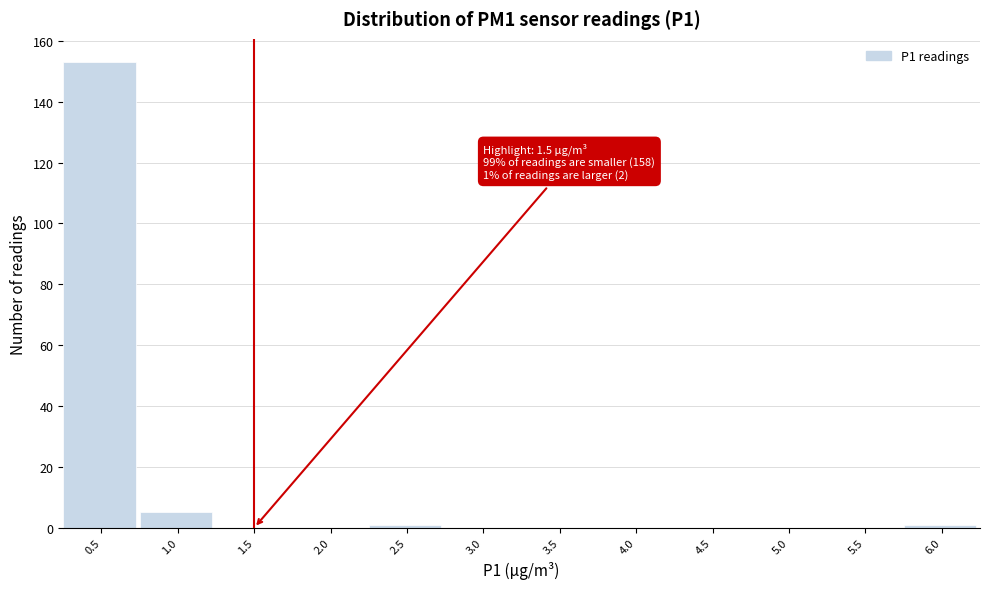

Reading left to right, what are all the values shown in this chart?

0.5=153	1.0=5	1.5=0	2.0=0	2.5=1	3.0=0	3.5=0	4.0=0	4.5=0	5.0=0	5.5=0	6.0=1